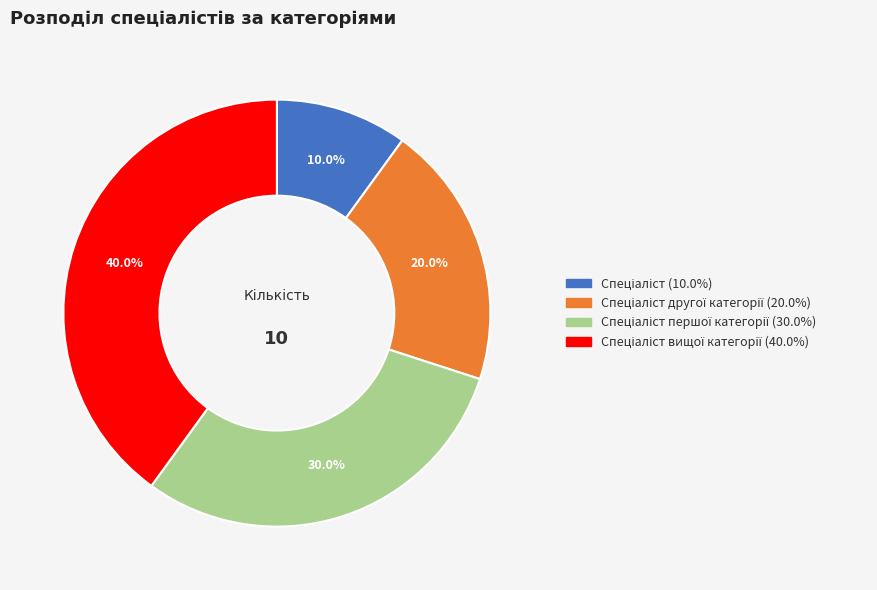

Is there any slice that represents more than half of the pie?

No